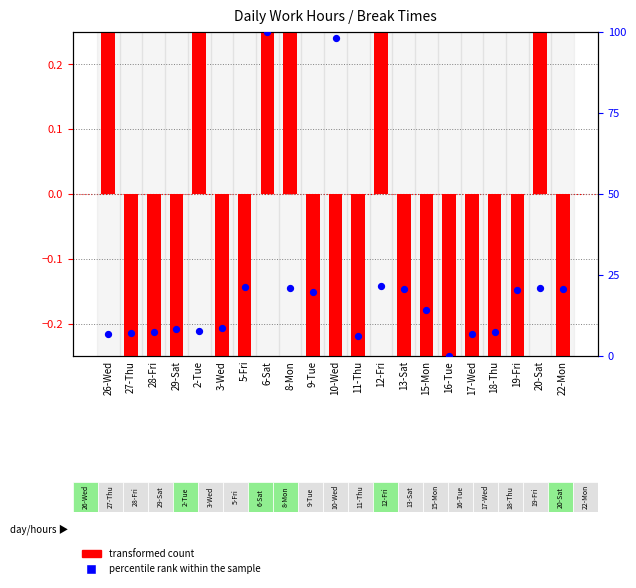

Is the value of transformed count at 20-Sat greater than the value of percentile rank within the sample at 10-Wed?

No